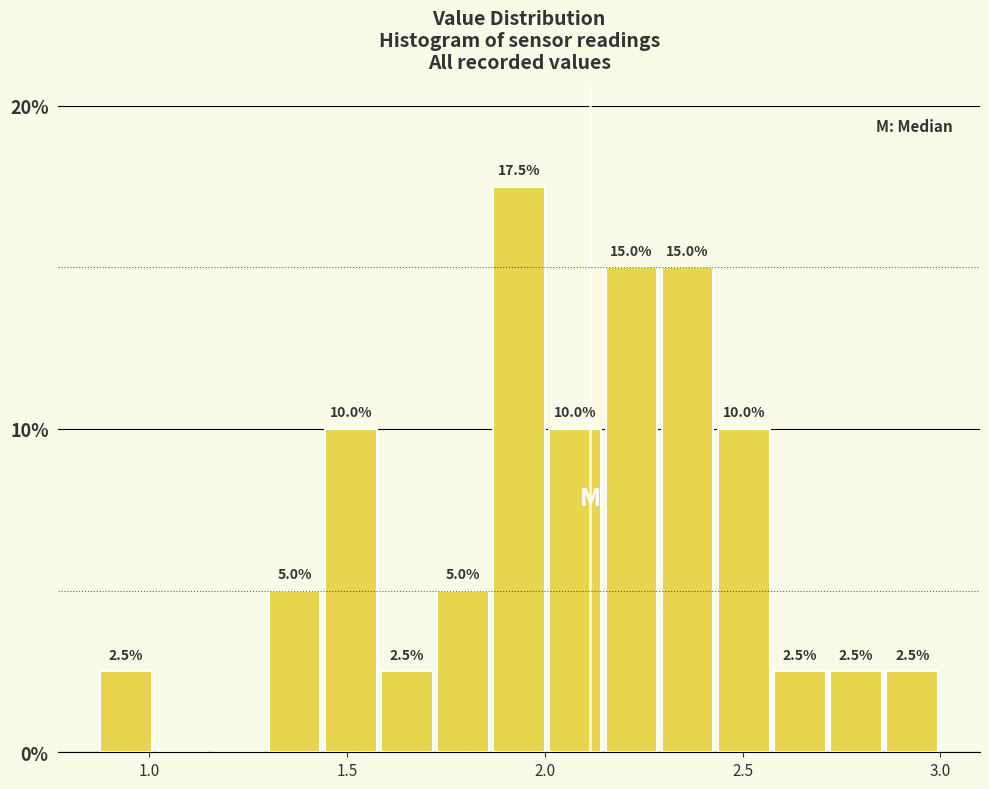

Read against the x-axis, roughly where is the centre of the tallest bar?

1.95